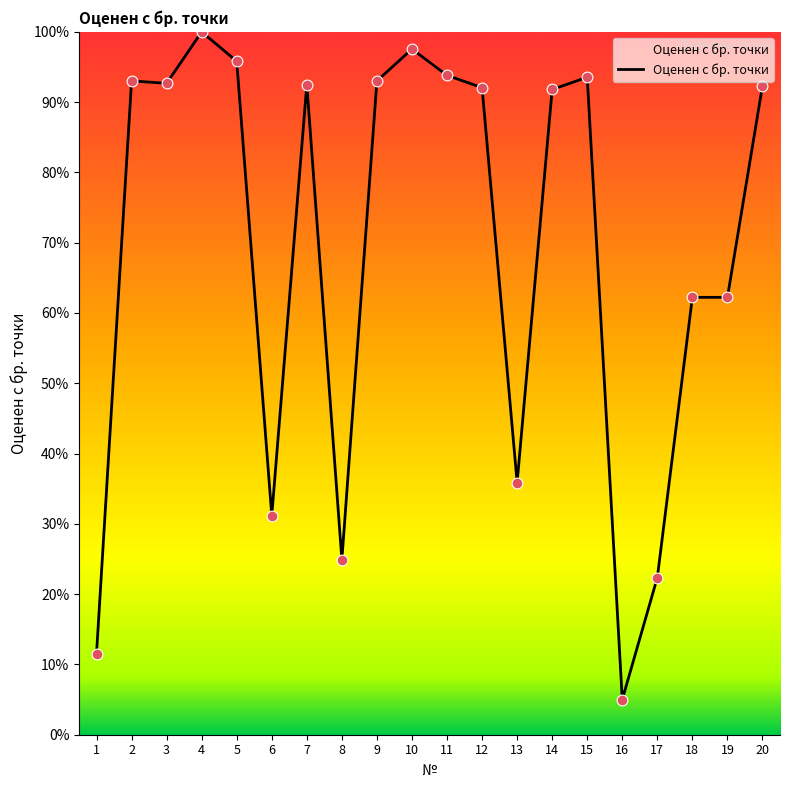

Approximately how many times larger is the value at 6 compared to 15?

0.3